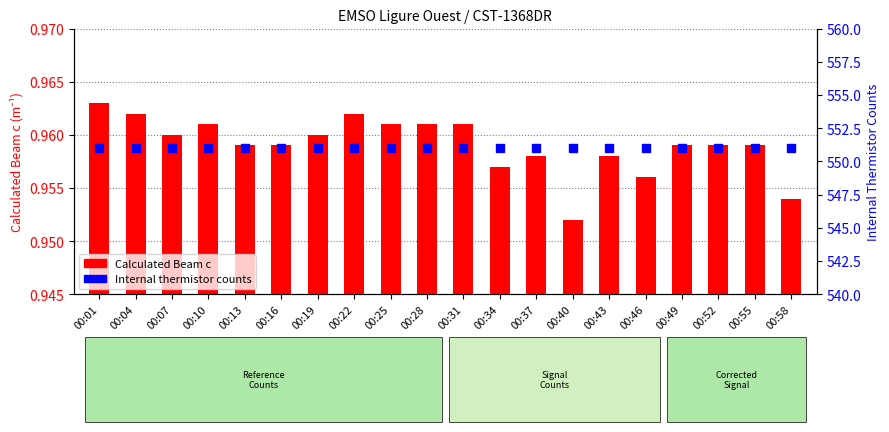

Which series has the largest total across all categories?

Internal thermistor